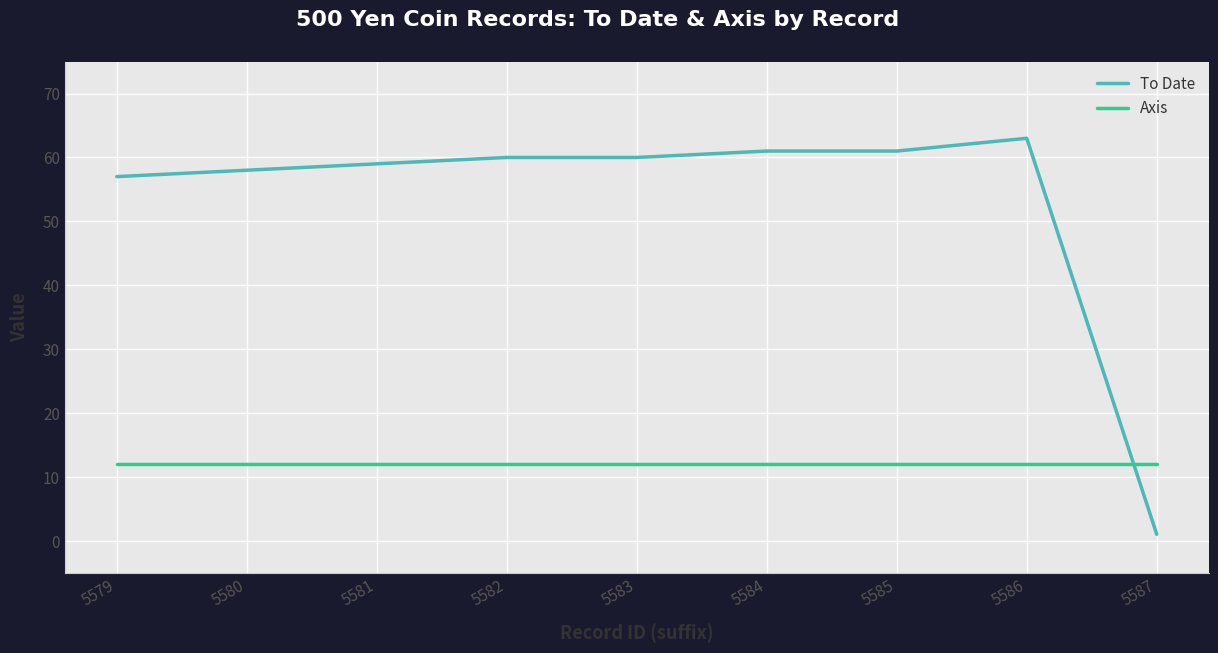

At which category does the chart reach its minimum across all series?

5587